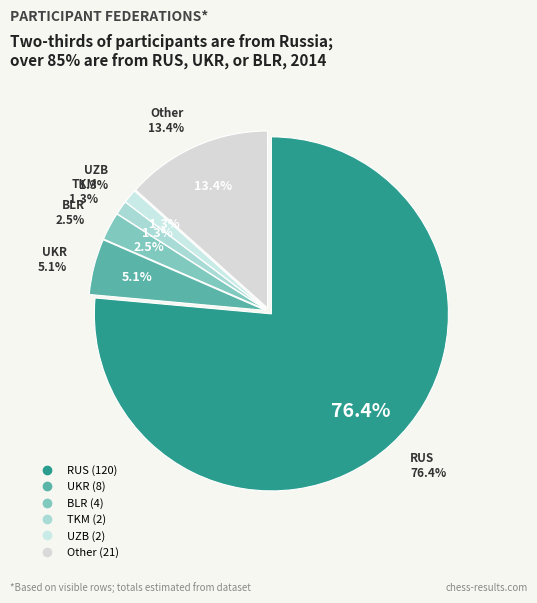

Count the number of slices in the pie.

6